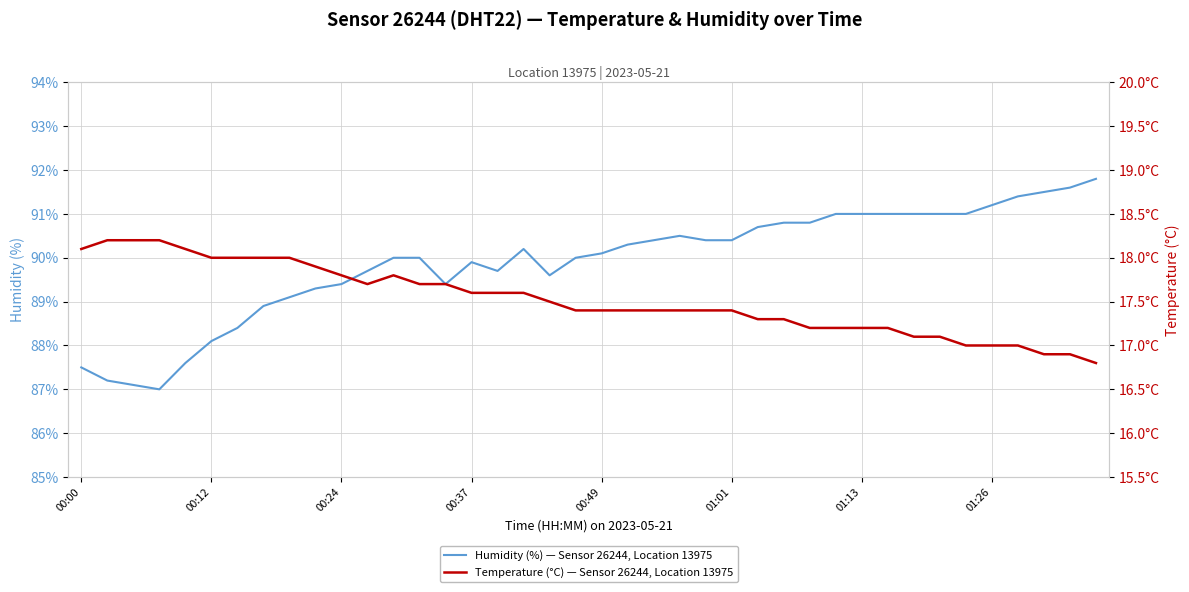

What value does the Temperature (°C) — Sensor 26244, Location 13975 series have at 14?

17.7